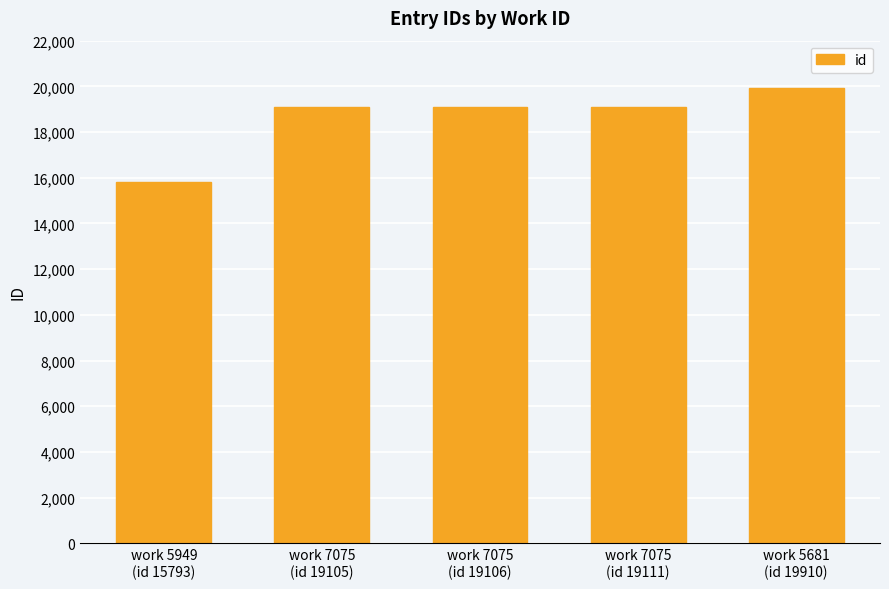

What is the change in value from work 7075
(id 19106) to work 5681
(id 19910)?

+804